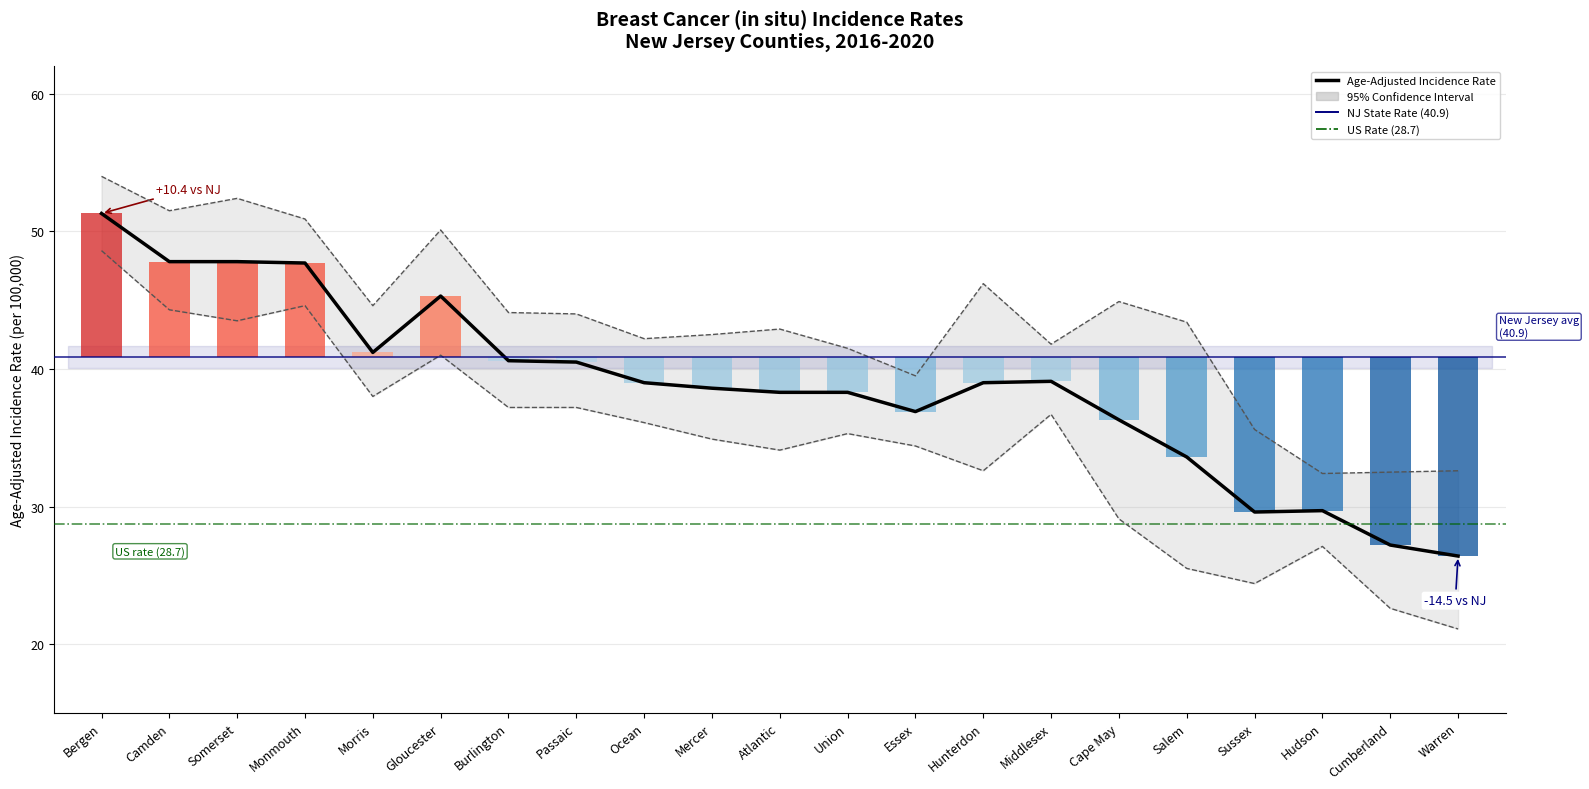

How many values in the Upper 95% CI series exceed 43?

11